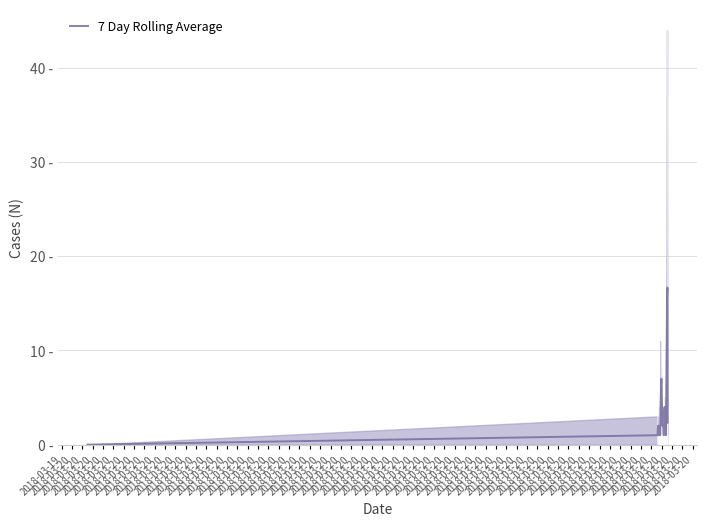

What is the difference between the maximum and minimum values?

16.7